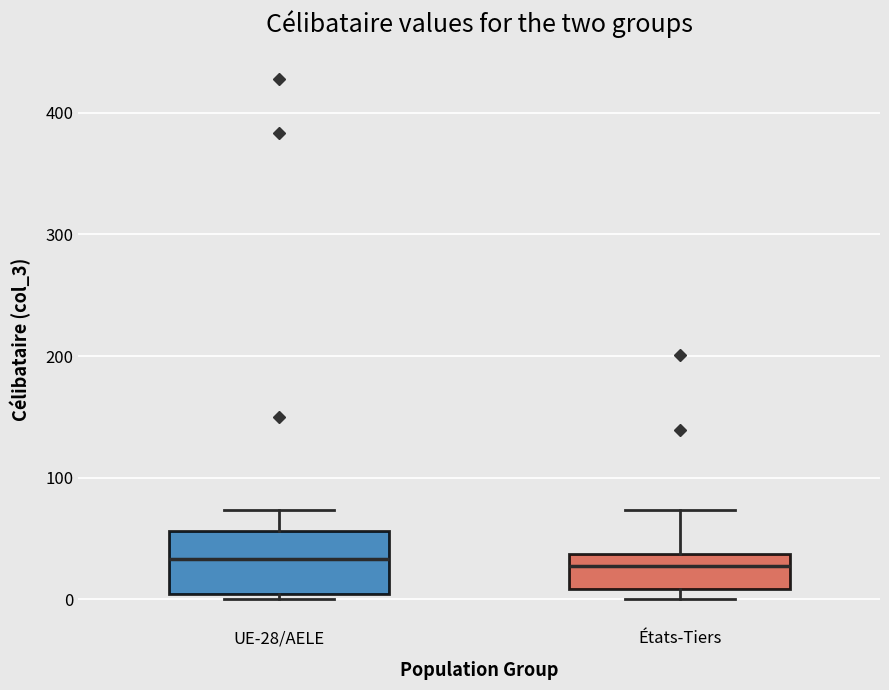

Reading left to right, transcribe this box plot: for each box, give where its median line is, the range the box spans, and where its two whiskers end, as read against the y-axis. The values are not printed on the chart, so give them approximately, as read against the axis.

UE-28/AELE: median 30, box 0 to 60, whiskers 0 (just below the box's lower edge) to 70
États-Tiers: median 30, box 10 to 40, whiskers 0 to 70